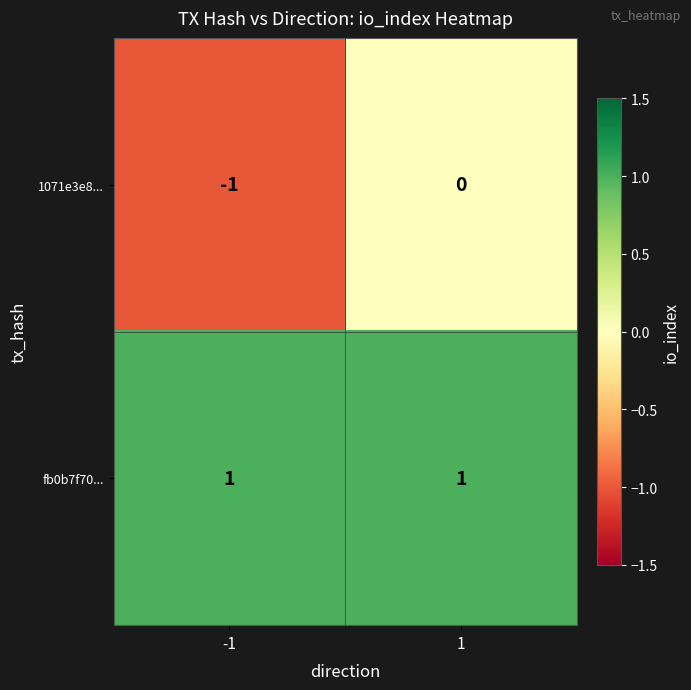

At -1, list the series in order from largest to smallest.

fb0b7f70..., 1071e3e8...